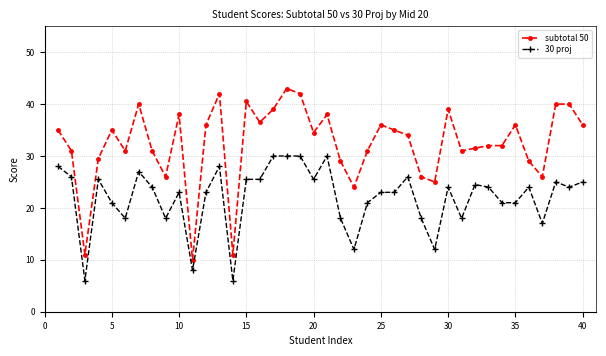

True or false: 30 proj has more than 2 interior local peaks.

True